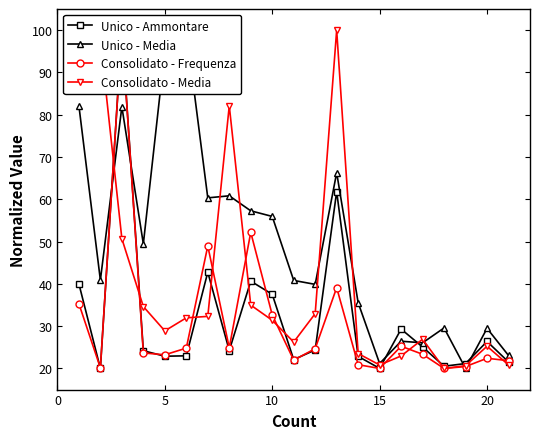

In Consolidato - Media, how many points are lower than both neighbors (excluding endpoints)?

4